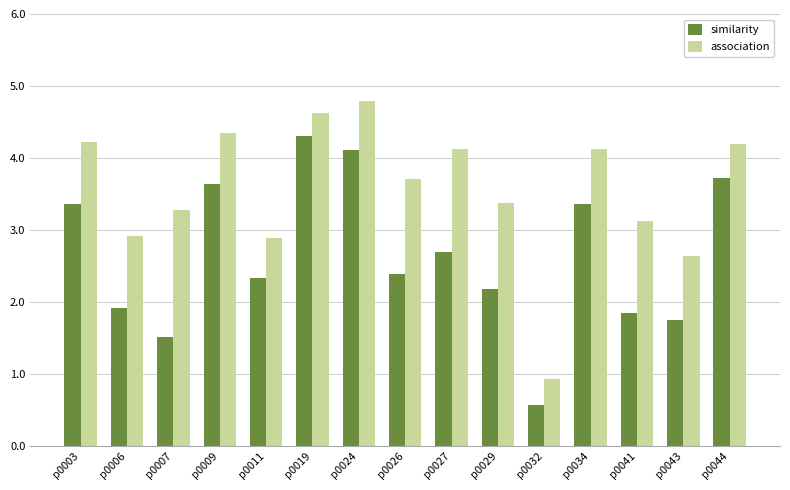

What is the average value of the similarity series?

2.6